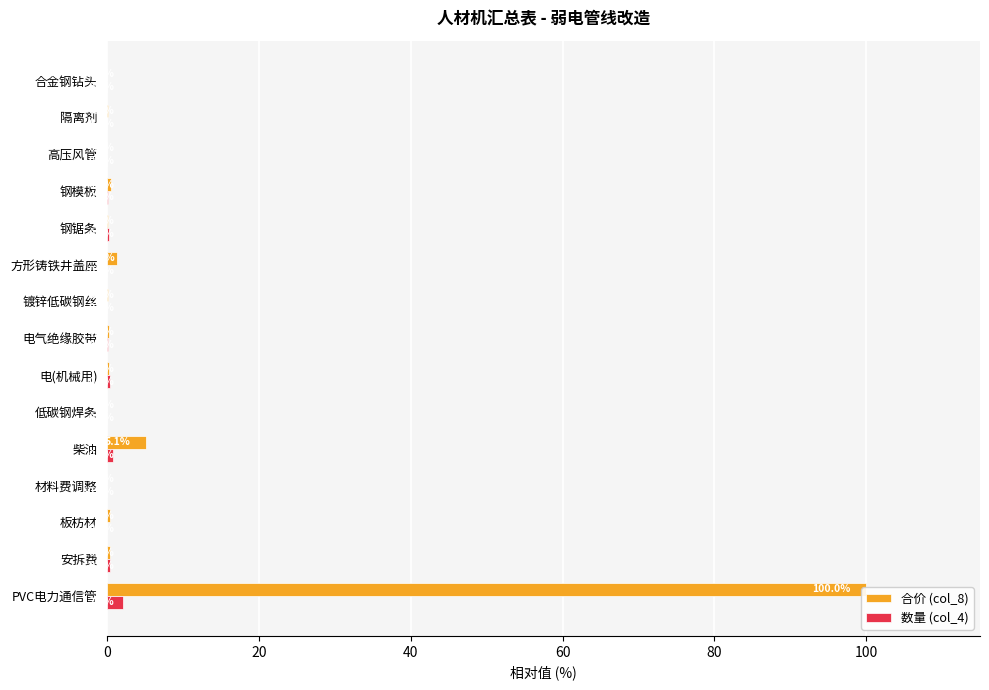

The 合价 (col_8) series shows 0.1 at 钢锯条. True or false?

True